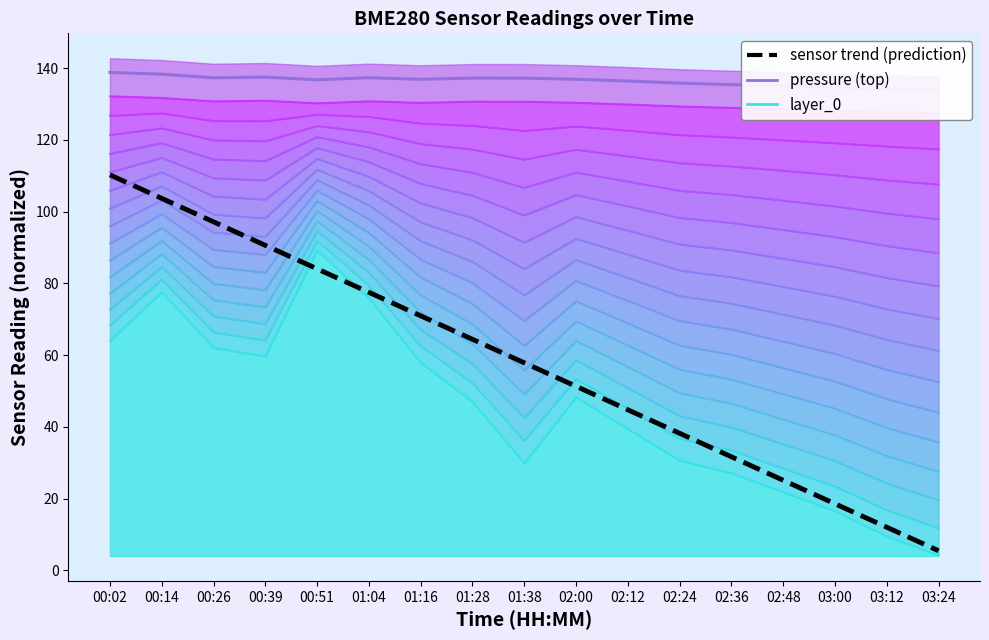

What is the sum of the pressure (top) values at 02:36 and 02:00?

272.3